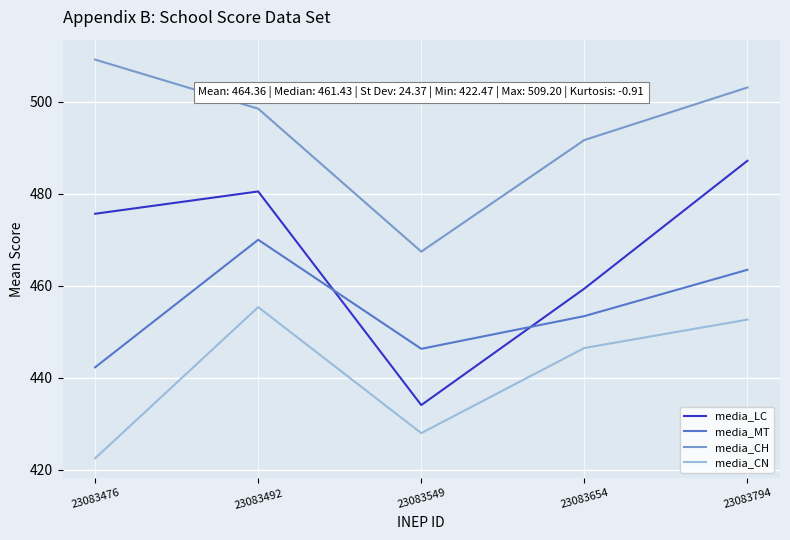

Where does the media_CN series first go above 446?

23083492